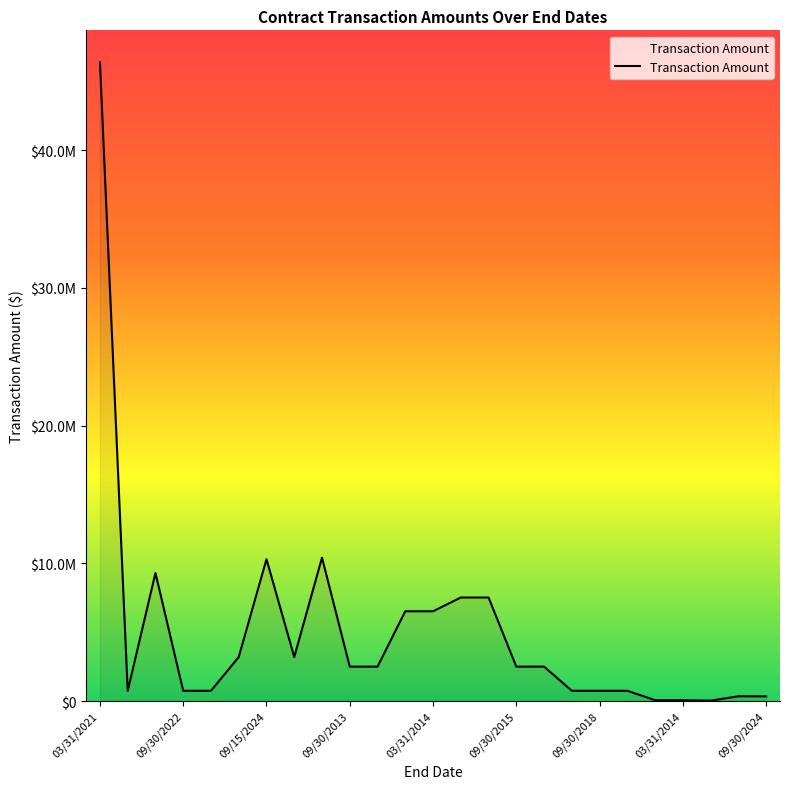

What is the value of the 6th point from the left?

3200000